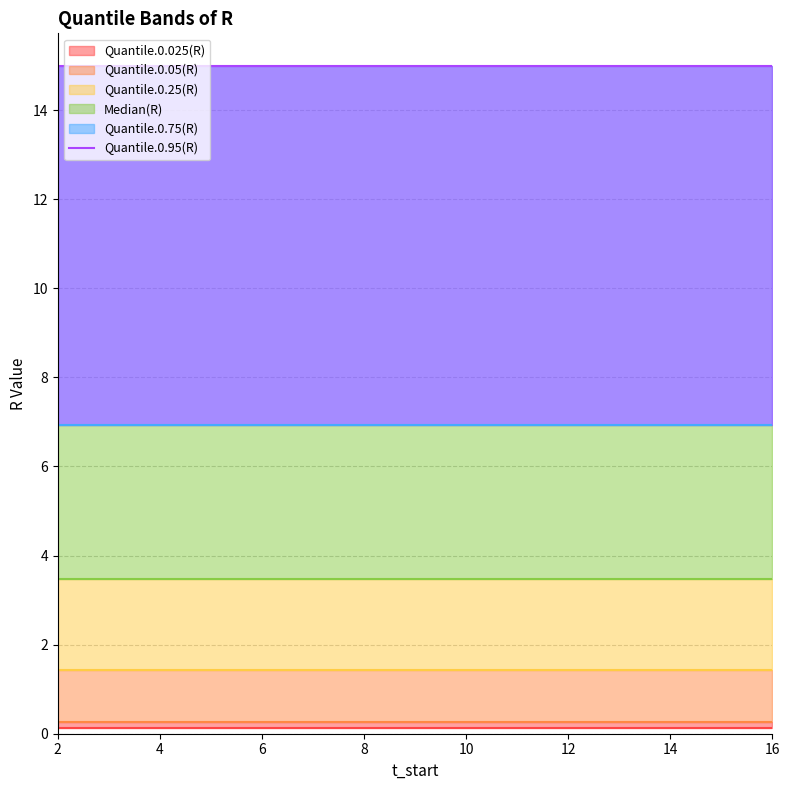

True or false: Quantile.0.05(R) has a value of 0.1 at 11.

False